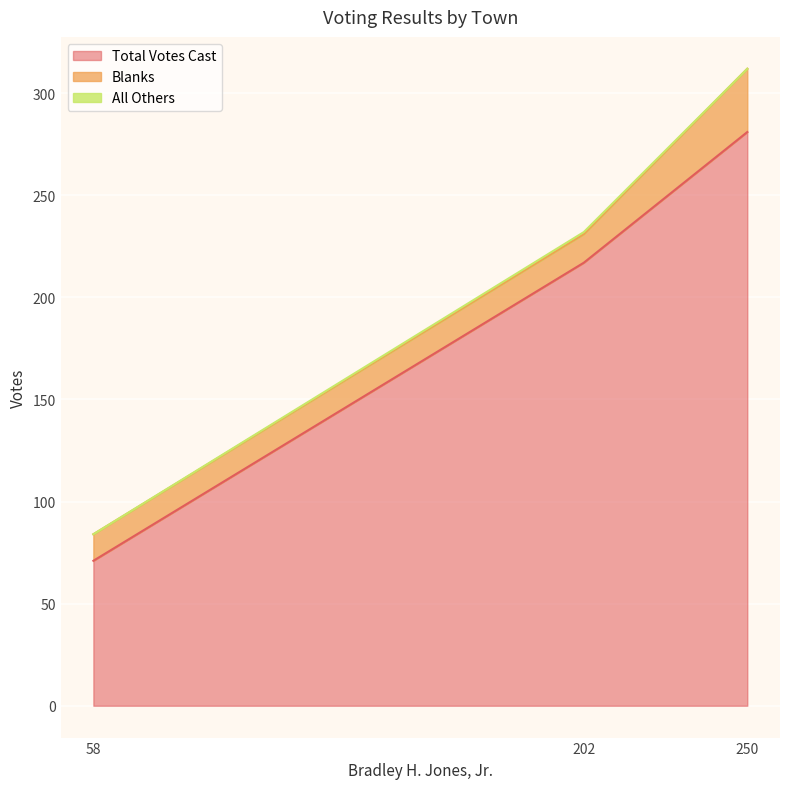

Rank the series by their maximum value, from lowest to highest.

All Others, Blanks, Total Votes Cast